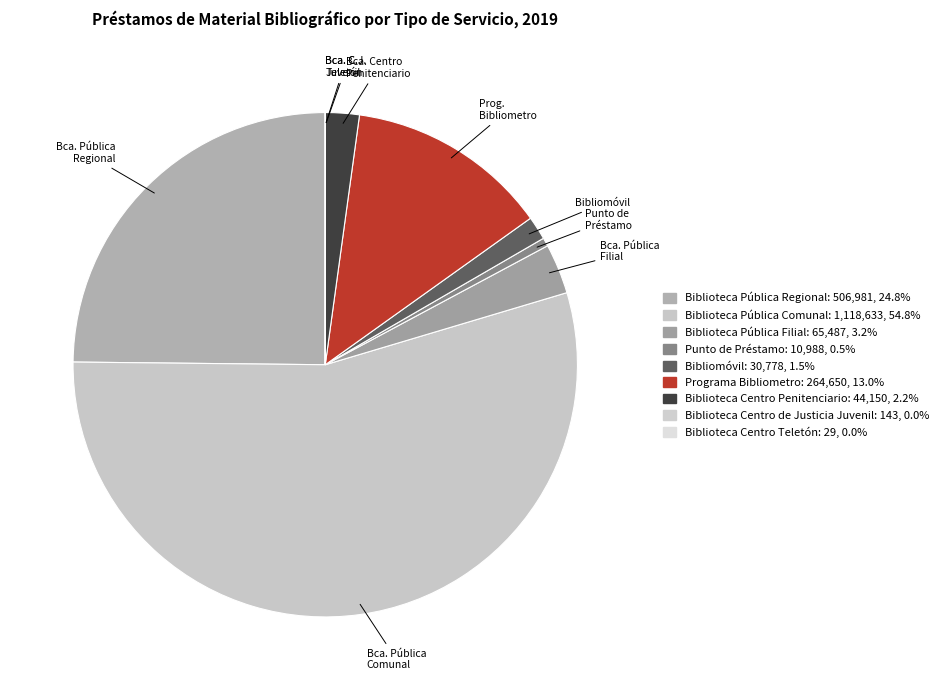

To the nearest percent, what is the combined percentage of Punto de Préstamo and Biblioteca Centro Teletón?

1%